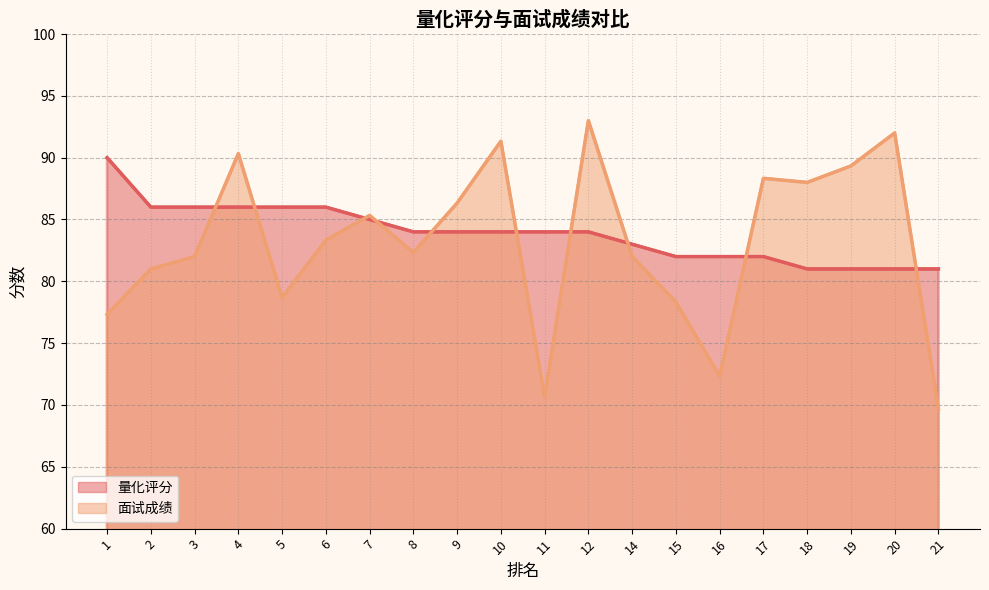

What is the value of the 量化评分 (线) point at the 1st from the left?

90.0